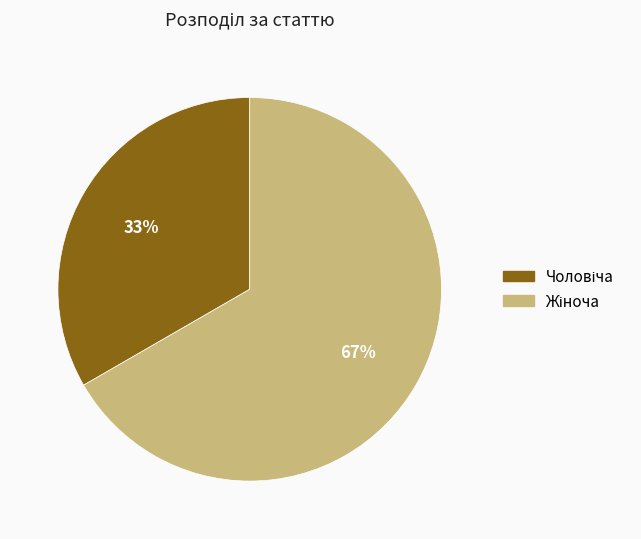

Does any single category account for the majority?

Yes